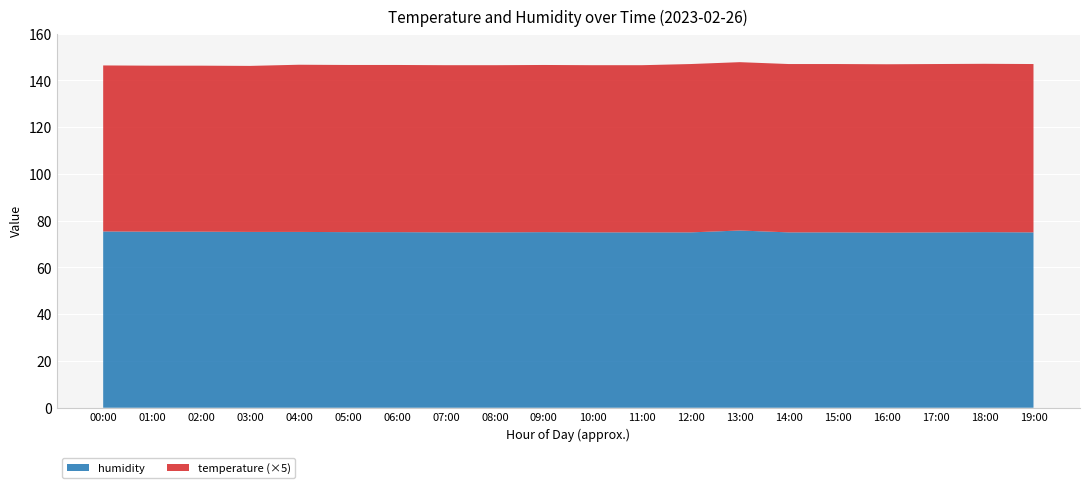

What is the highest value of the humidity series?

75.8